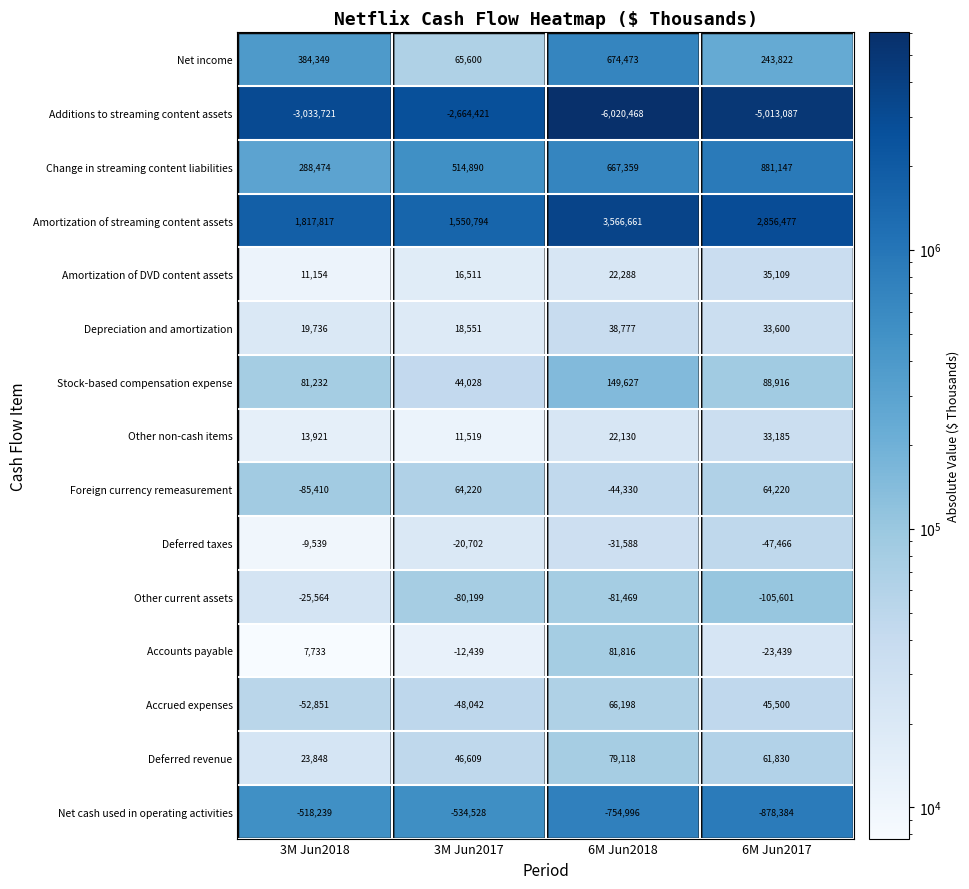

What is the greatest value displayed?

3566661